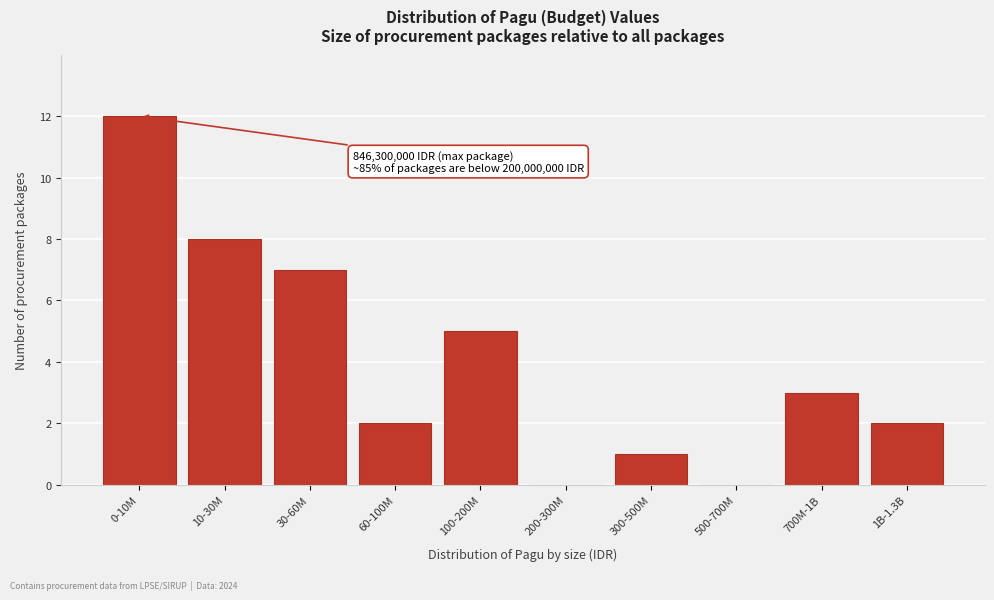

Reading left to right, list all the values displayed in this chart.

0-10M=12	10-30M=8	30-60M=7	60-100M=2	100-200M=5	200-300M=0	300-500M=1	500-700M=0	700M-1B=3	1B-1.3B=2